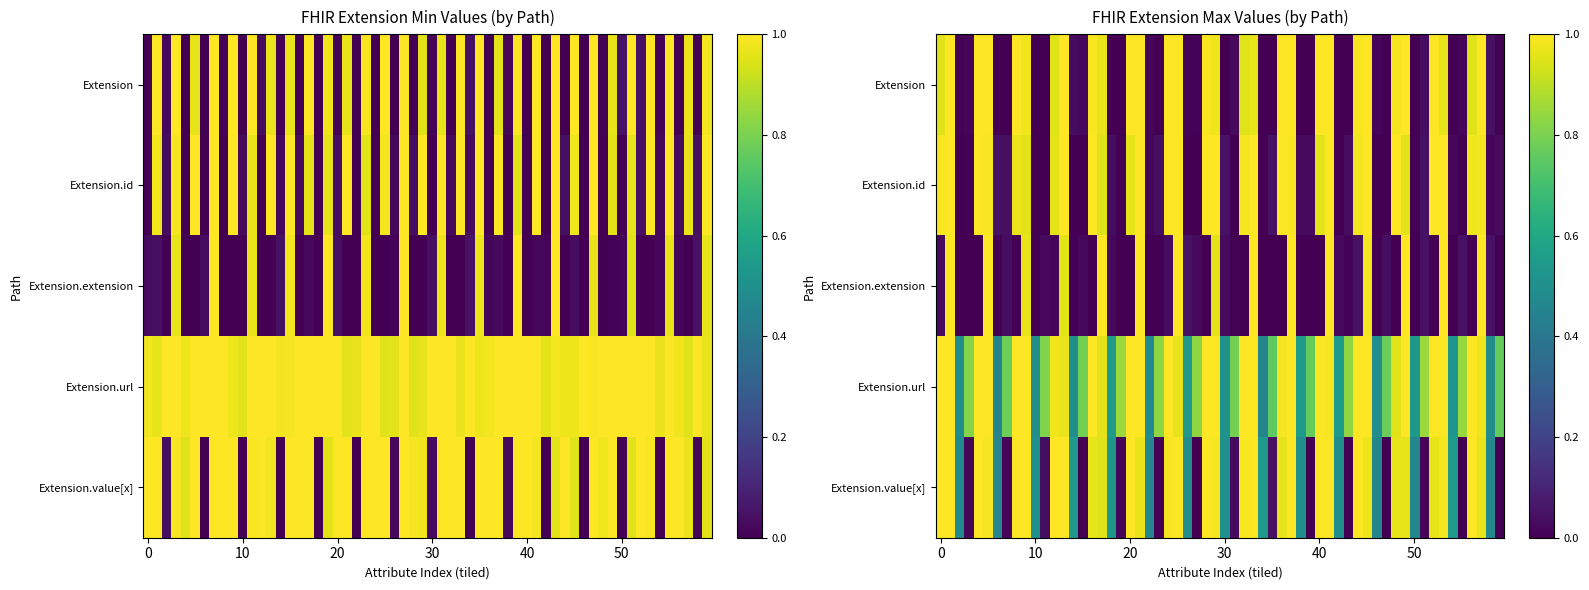

Which has a higher value, 2 or 3?

3